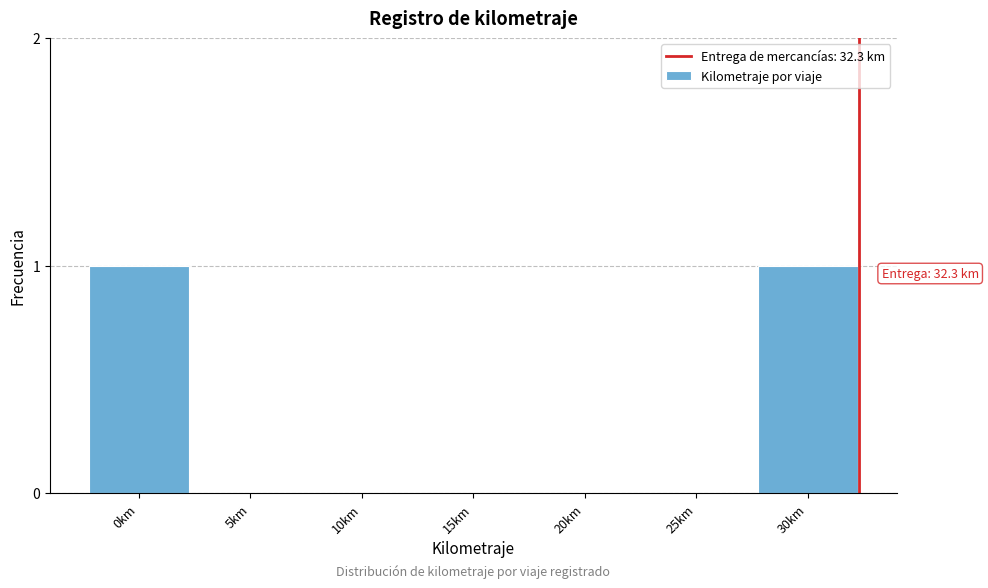

Reading left to right, extract all data points from this chart.

0km=1	5km=0	10km=0	15km=0	20km=0	25km=0	30km=1